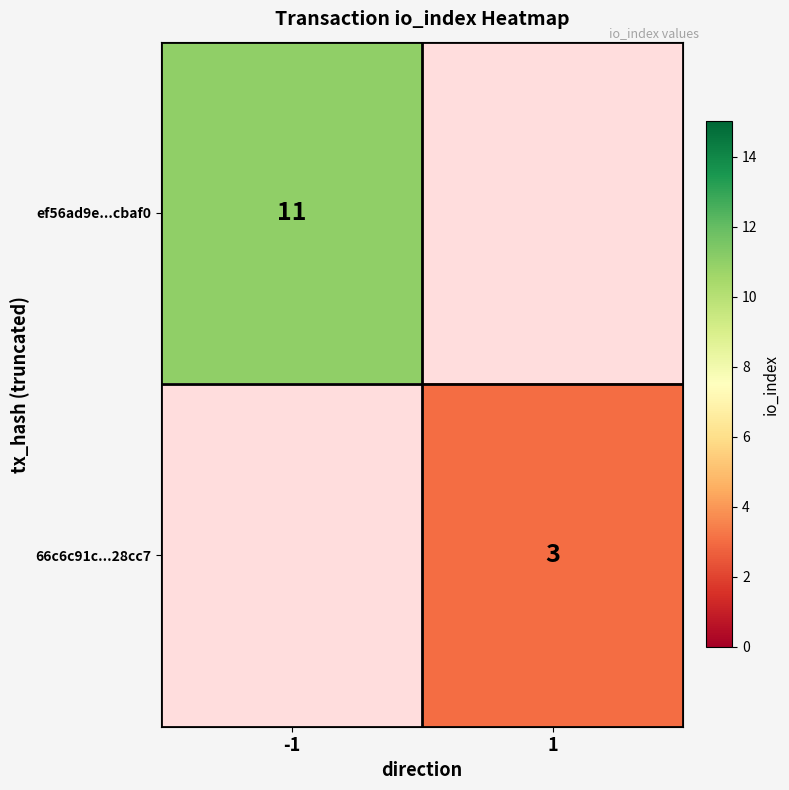

At how many categories does at least one series exceed 9?

1